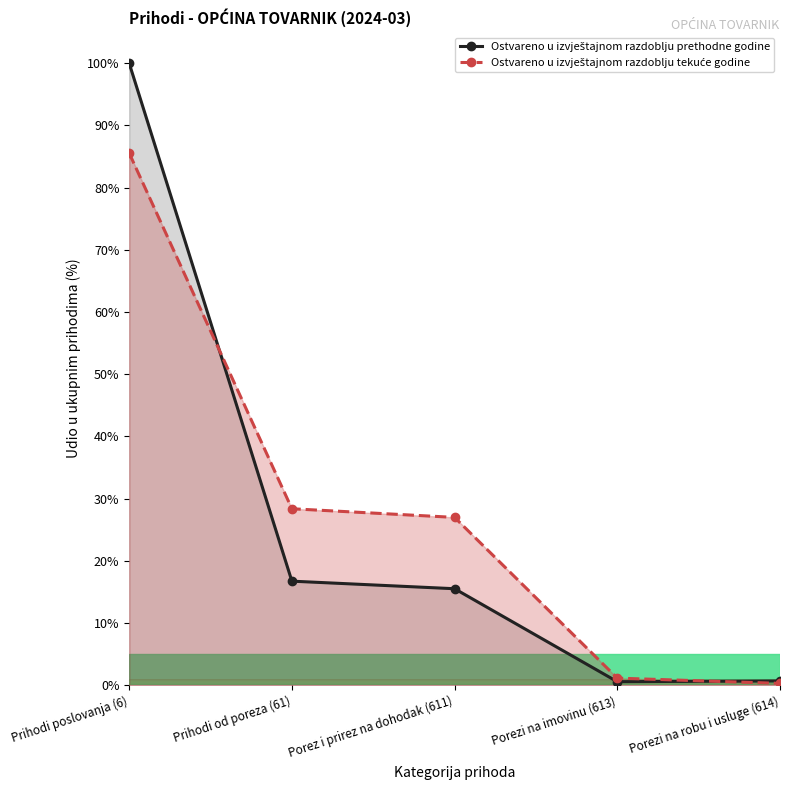

At which category is the sum across all series the highest?

Prihodi poslovanja (6)